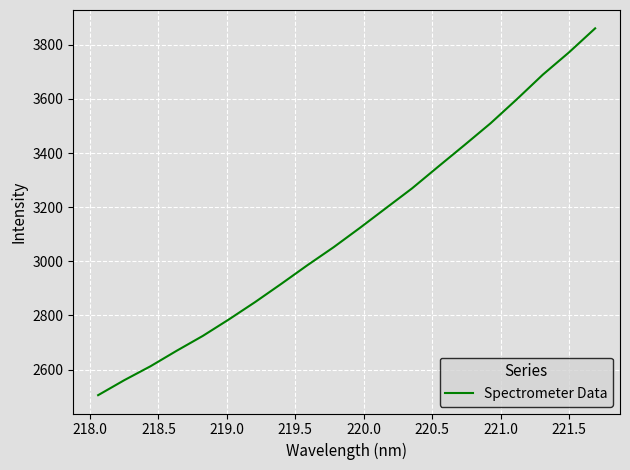

What is the maximum value shown in the chart?

3860.4